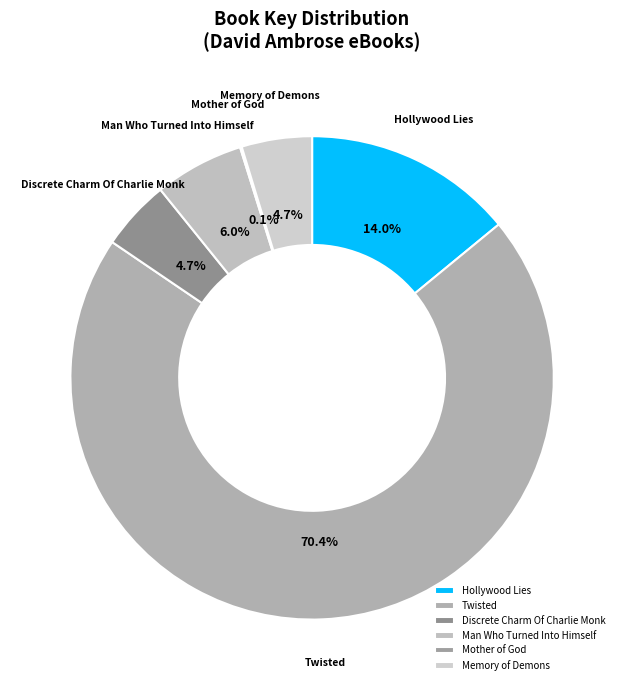

True or false: Twisted accounts for 83% of the total.

False